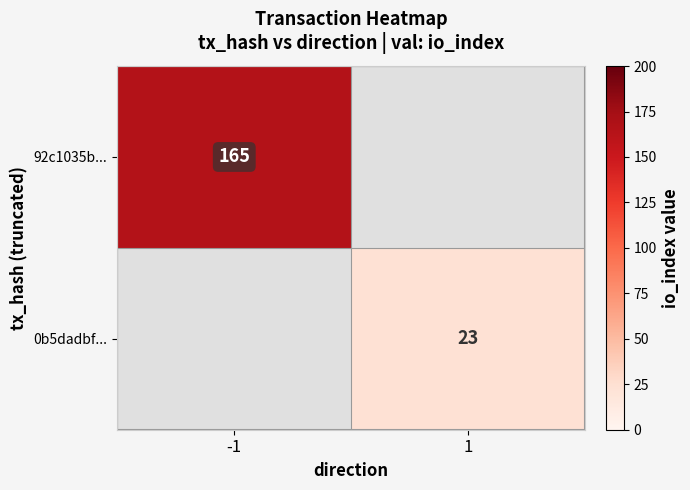

True or false: 92c1035b... has a value of 165 at -1.

True